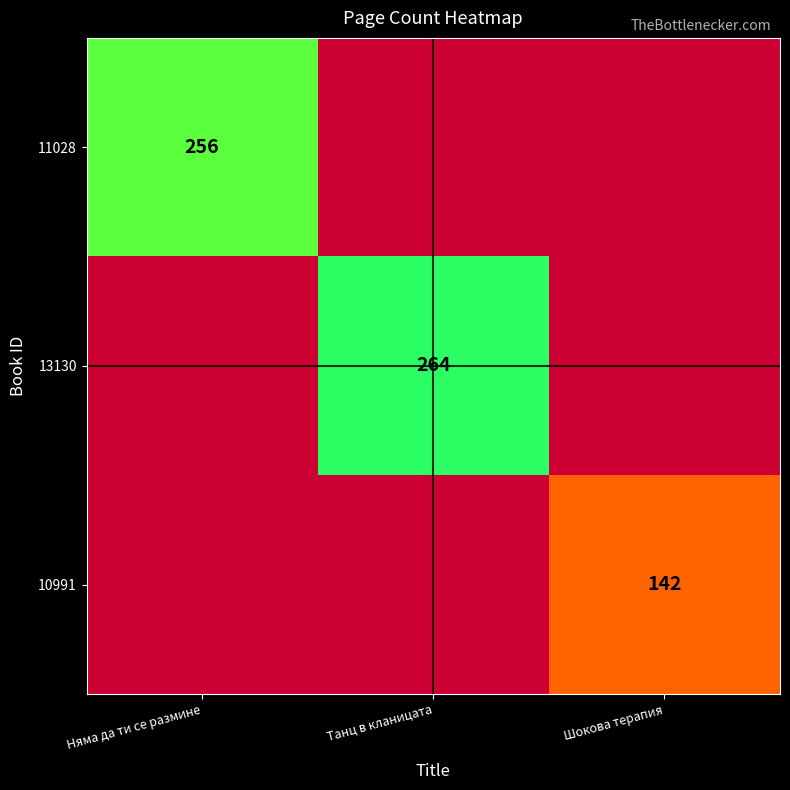

How many distinct data groups are displayed?

3